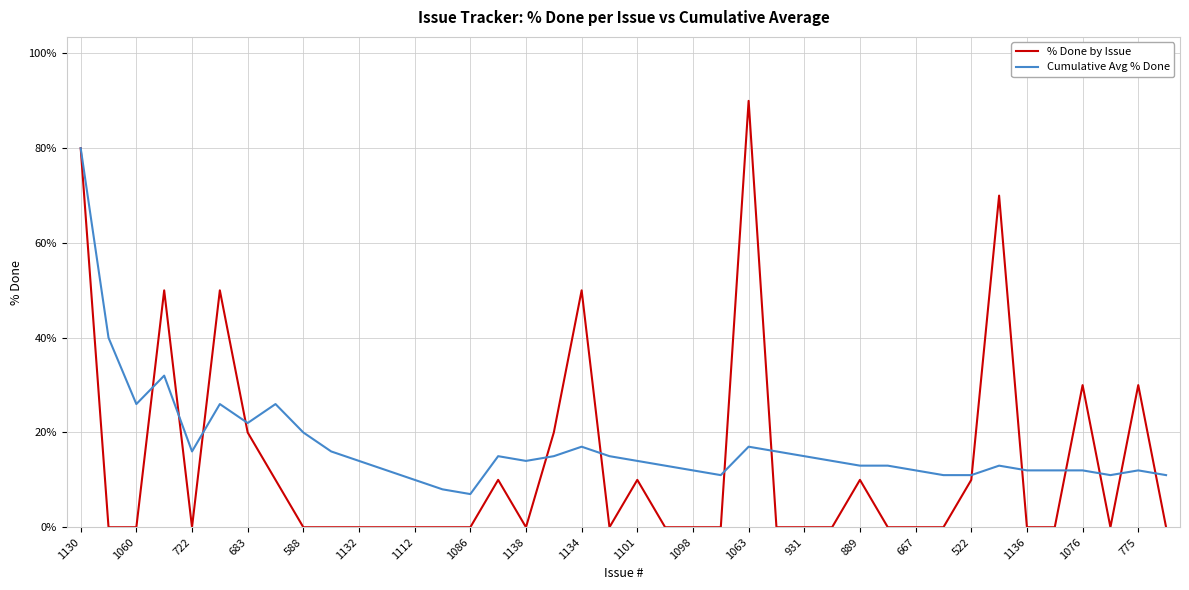

What is the maximum value for % Done by Issue?

90